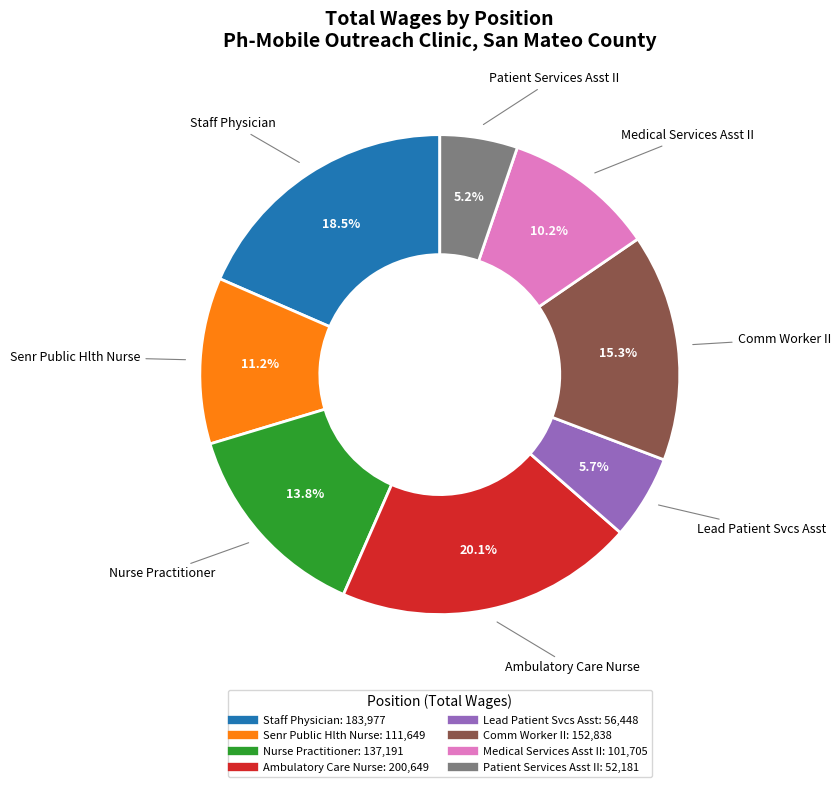

To the nearest percent, what percentage of the pie is Lead Patient Svcs Asst?

6%